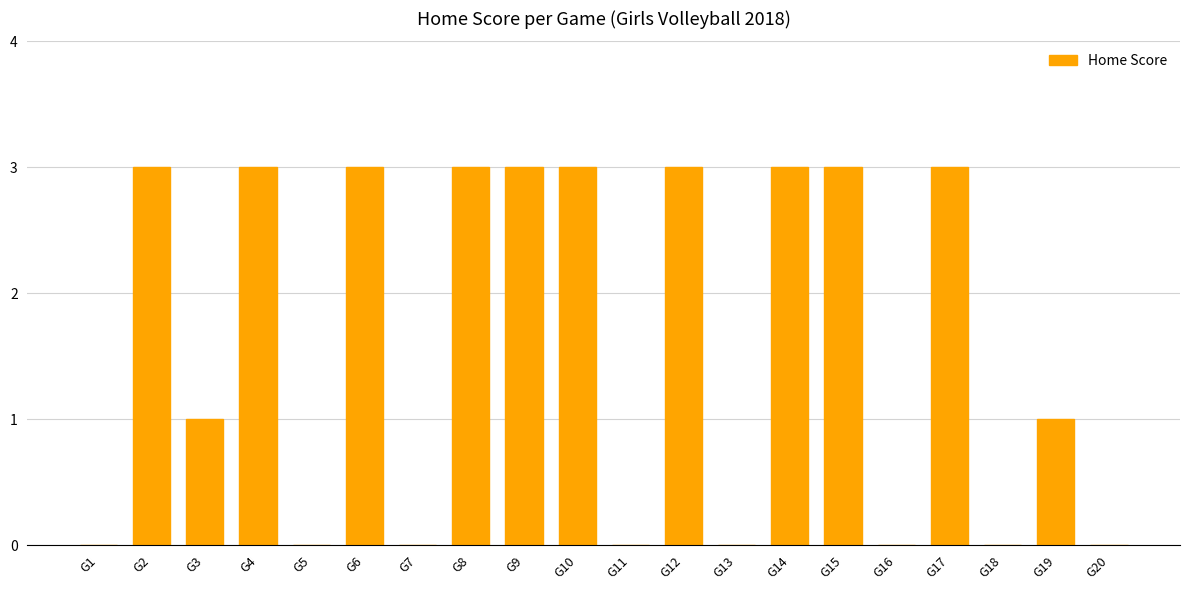

Reading left to right, extract all data points from this chart.

G1=0	G2=3	G3=1	G4=3	G5=0	G6=3	G7=0	G8=3	G9=3	G10=3	G11=0	G12=3	G13=0	G14=3	G15=3	G16=0	G17=3	G18=0	G19=1	G20=0